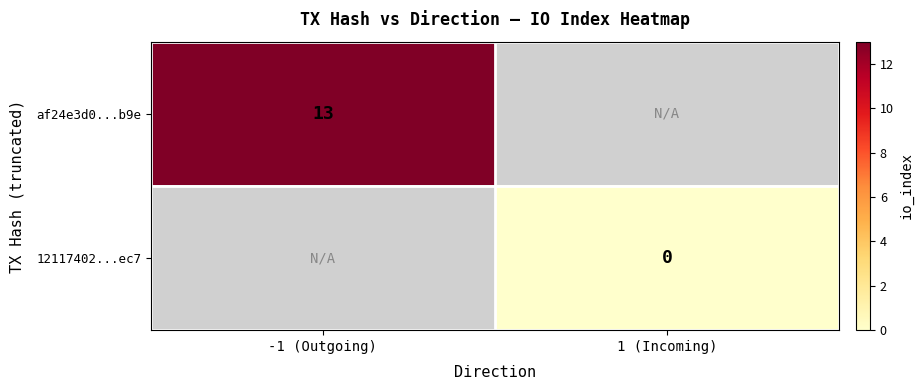

True or false: af24e3d0...b9e has a value of 23 at -1 (Outgoing).

False